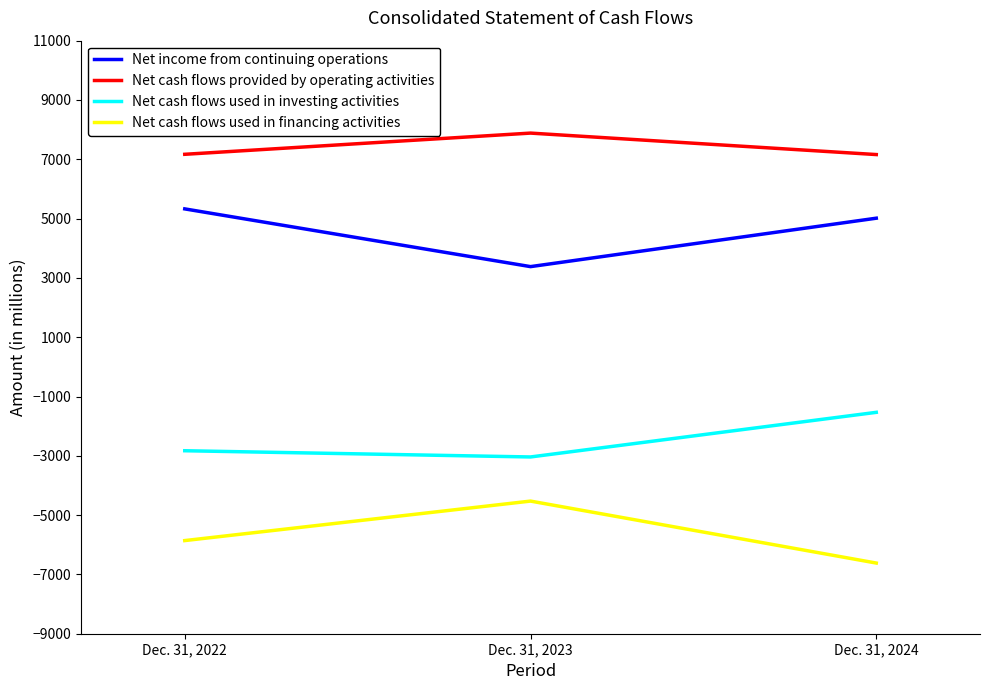

Rank the series by their maximum value, from highest to lowest.

Net cash flows provided by operating activities, Net income from continuing operations, Net cash flows used in investing activities, Net cash flows used in financing activities